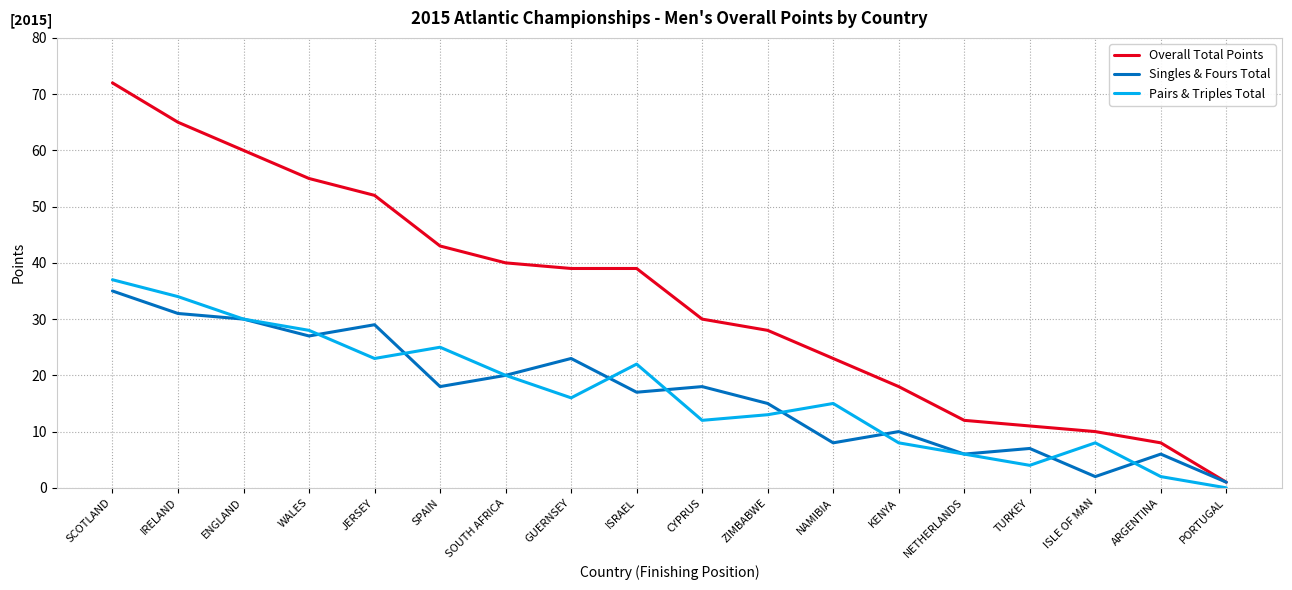

What is the spread (max minus min) of values at ISLE OF MAN?

8